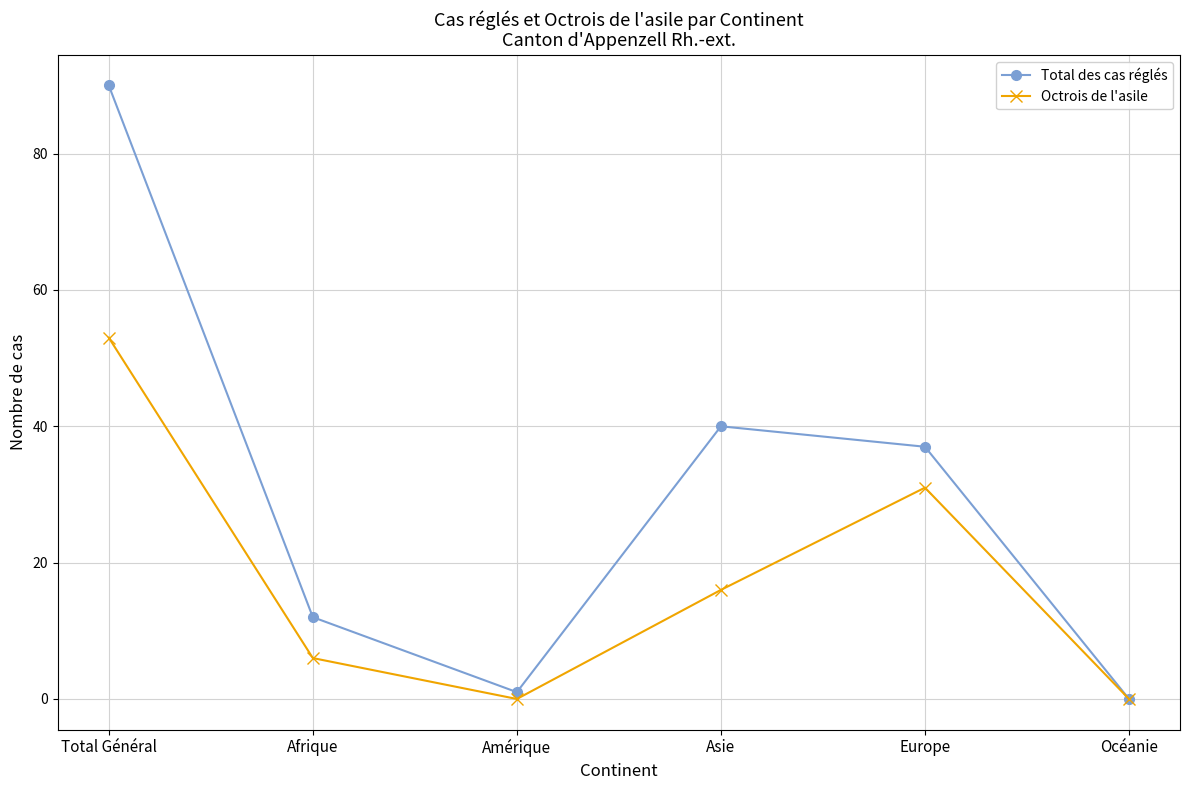

What is the difference between the highest and lowest values at Total Général?

37